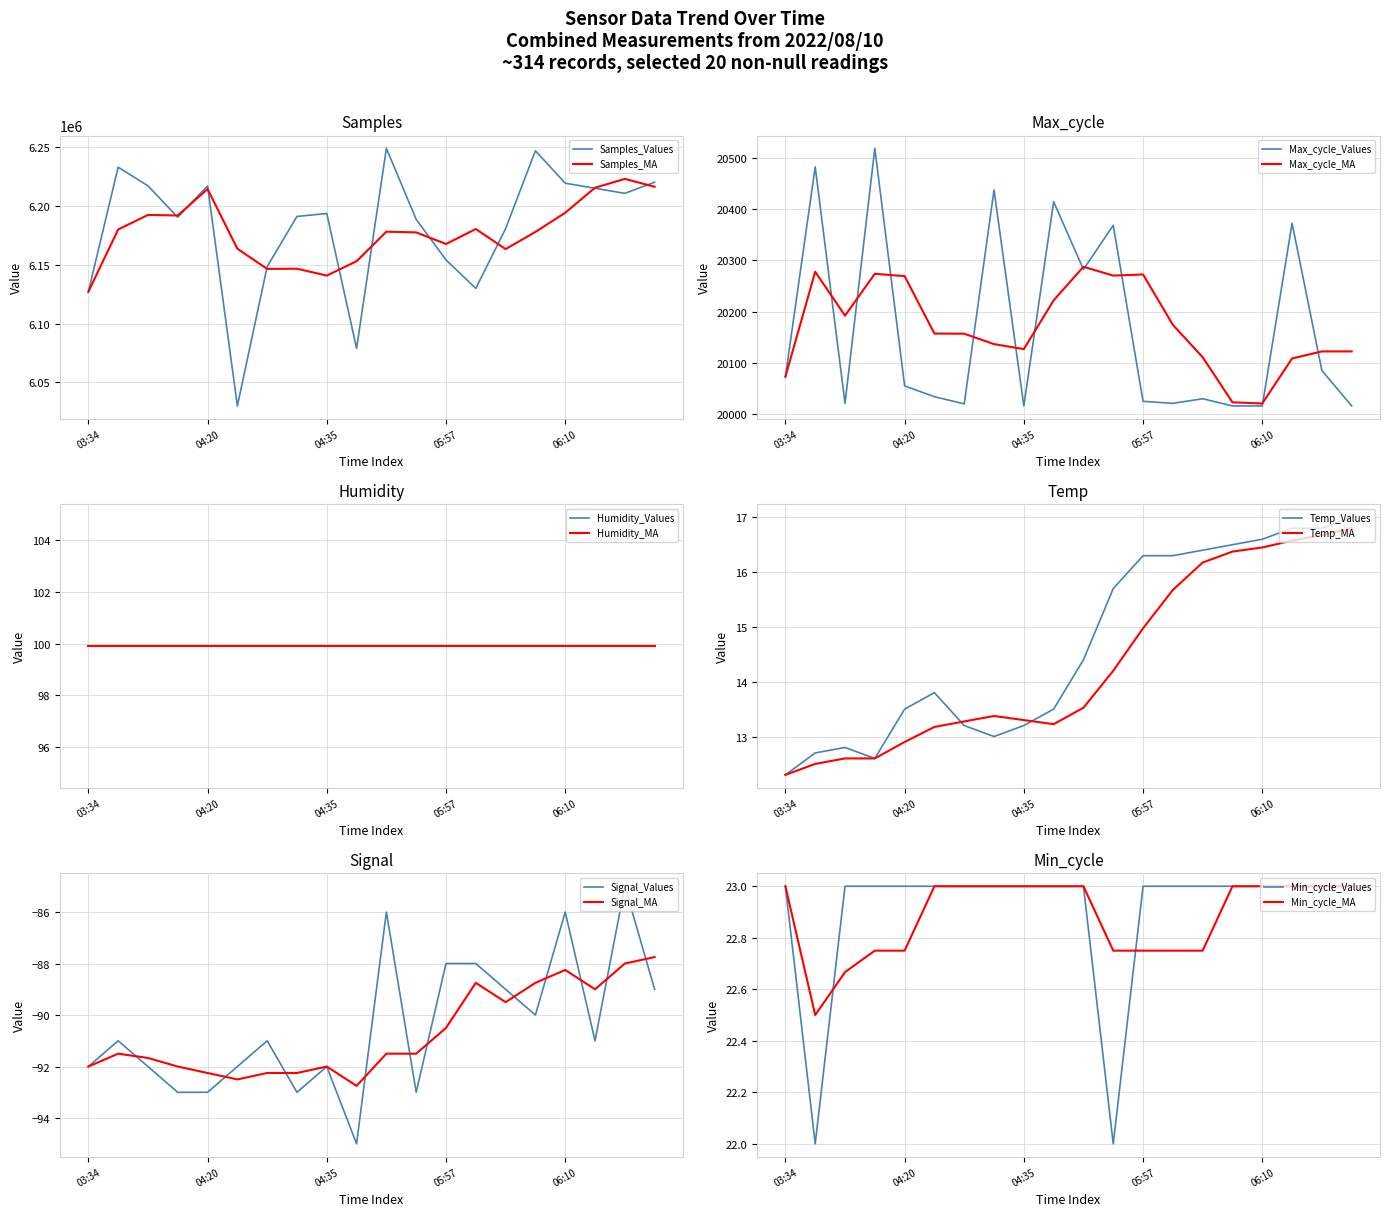

What is the minimum value for Samples_Values?

6029810.0